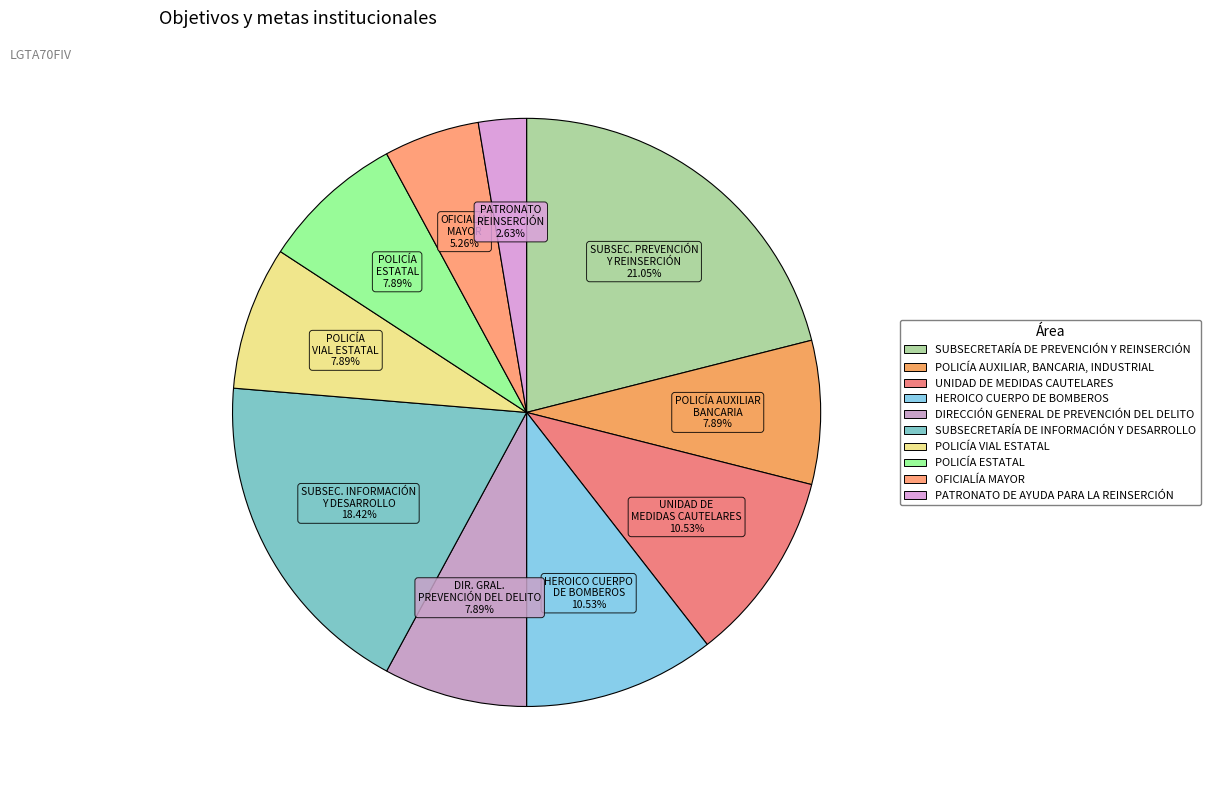

To the nearest percent, what is the combined percentage of UNIDAD DE MEDIDAS CAUTELARES and POLICÍA ESTATAL?

18%